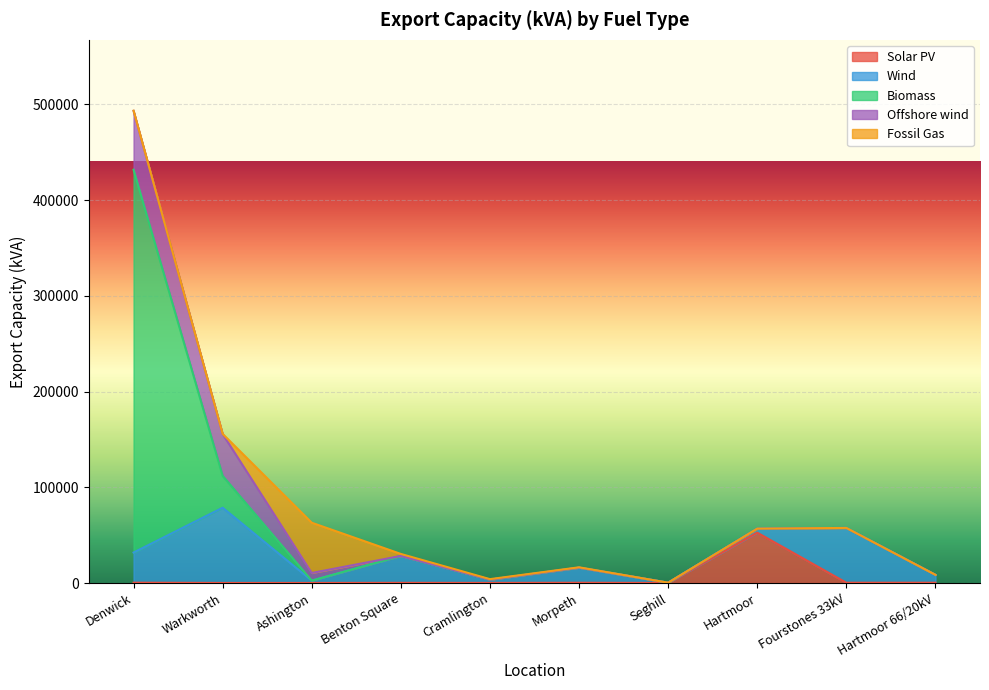

After their last crossing, which series has the higher values: Offshore wind or Wind?

Wind